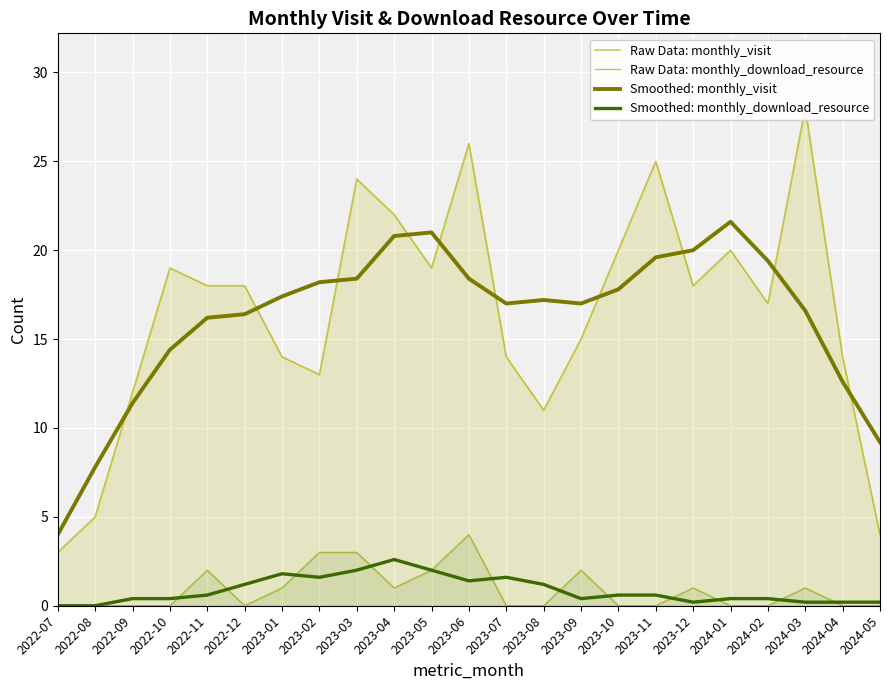

How many intersections are there between Smoothed: monthly_visit and Raw Data: monthly_visit?

10